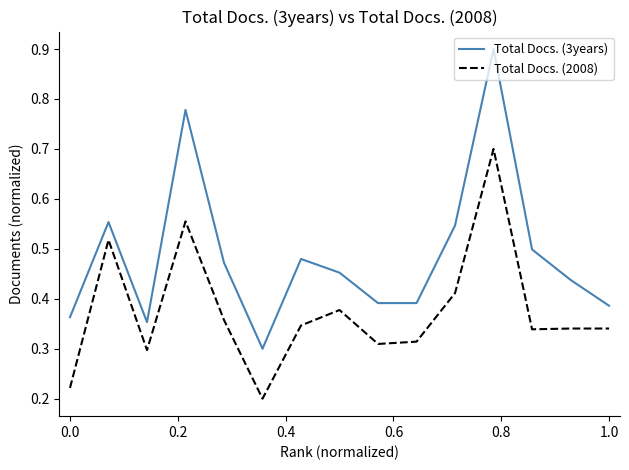

True or false: Total Docs. (2008) and Total Docs. (3years) intersect in this chart.

False